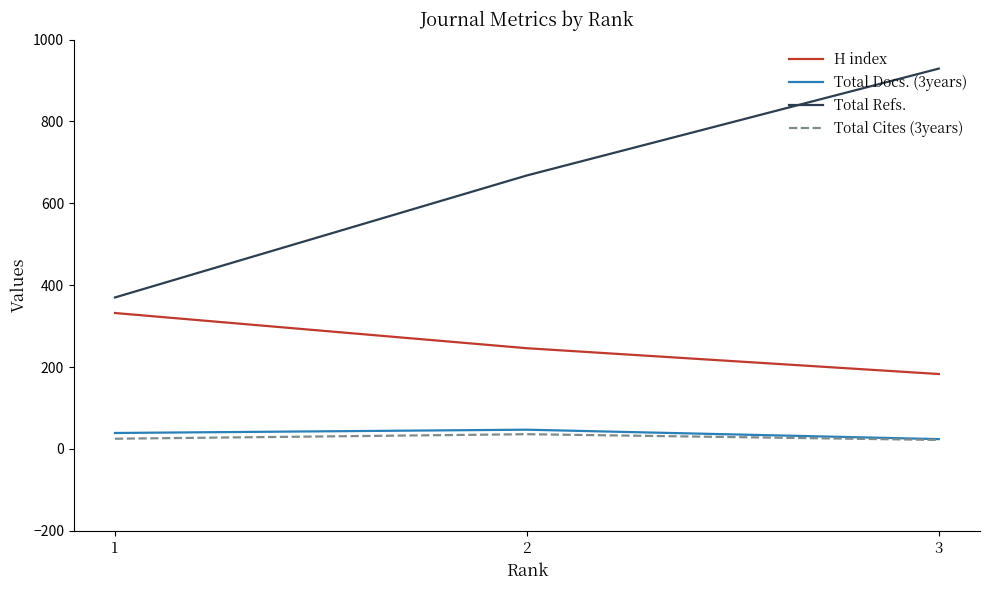

What is the highest value of the Total Refs. series?

929